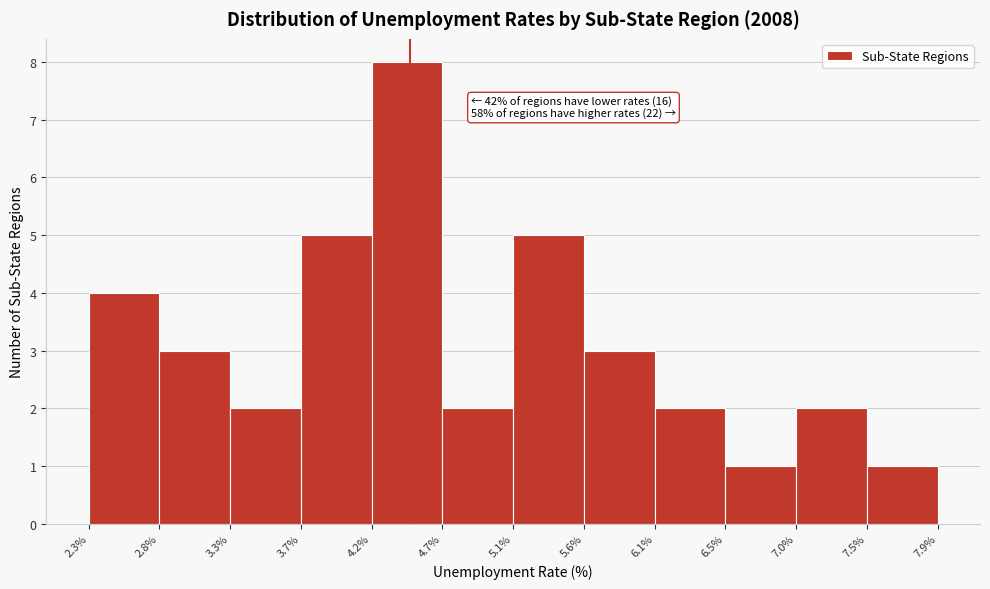

Which range on the x-axis has the tallest bar?

4.2% to 4.7%